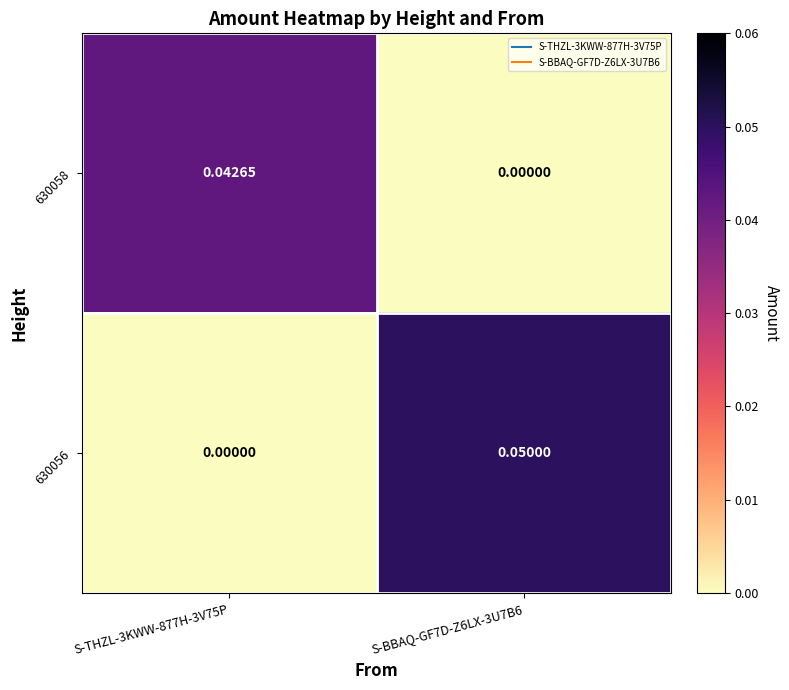

At how many categories does at least one series exceed 0?

2